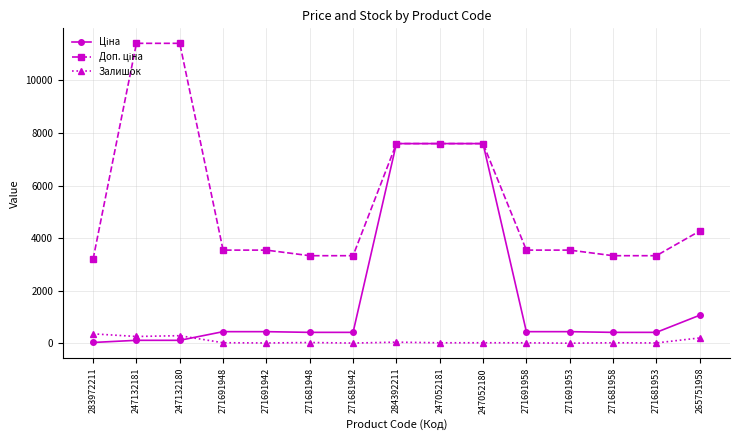

What is the maximum value shown in the chart?

11410.0